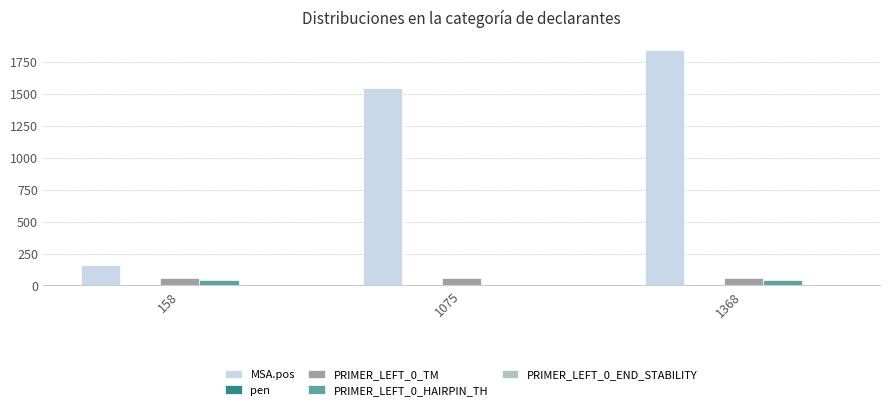

Which series changed the most between 1075 and 1368?

MSA.pos